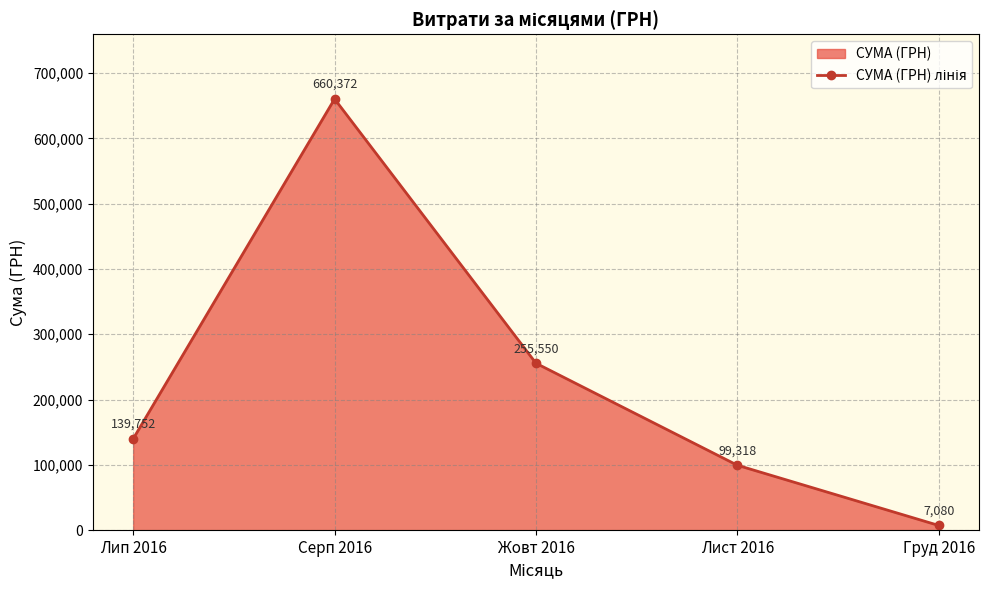

At which label is the value closest to 333726?

Жовт 2016